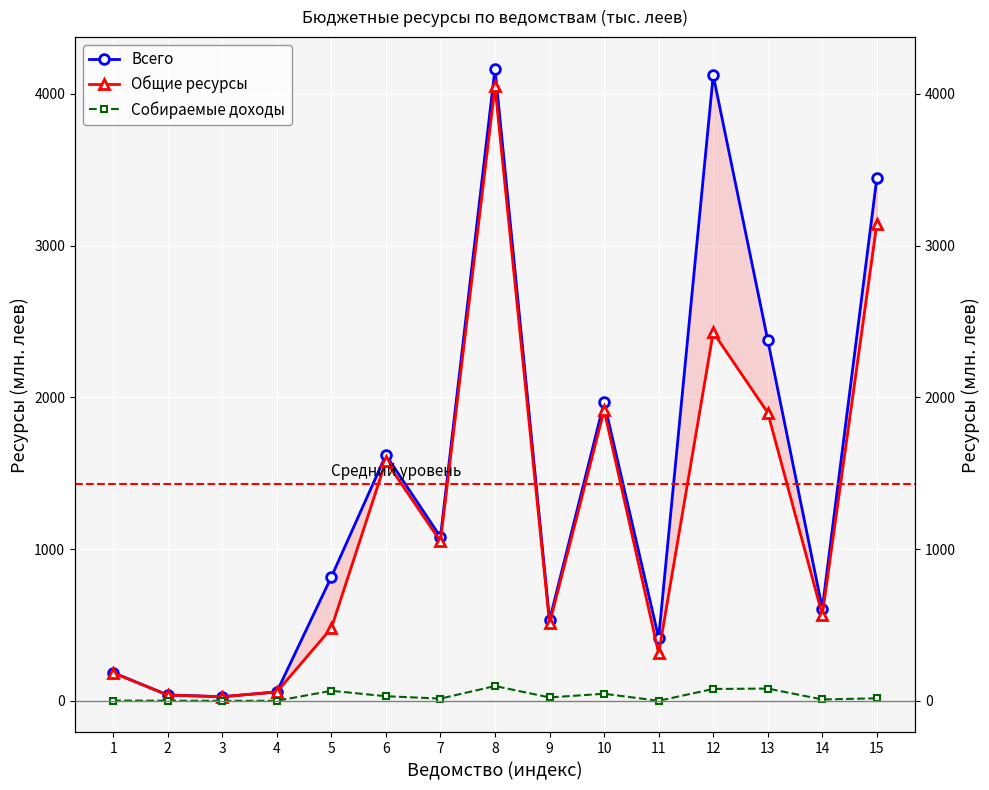

In Всего, how many points are higher than both neighbors (excluding endpoints)?

4